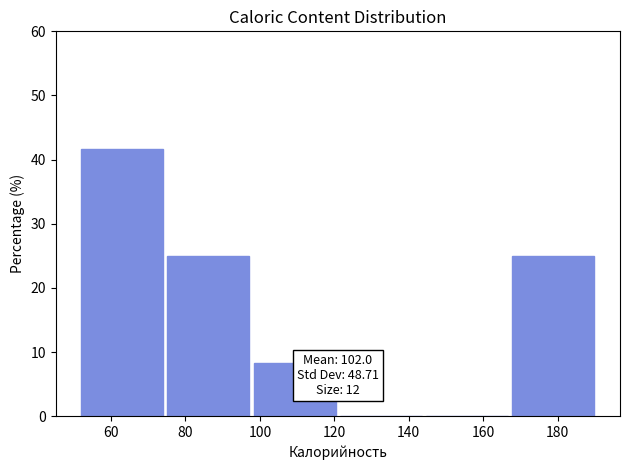

Over which range of the x-axis is the bar tallest?

52 to 76